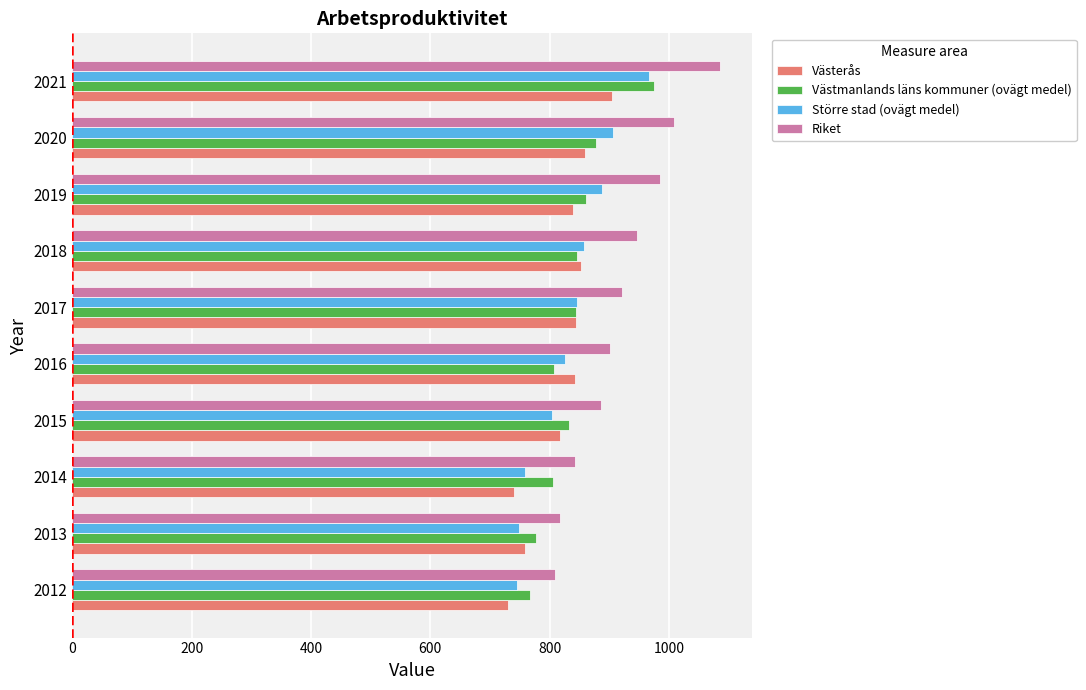

What is the spread (max minus min) of values at 2020?

149.0